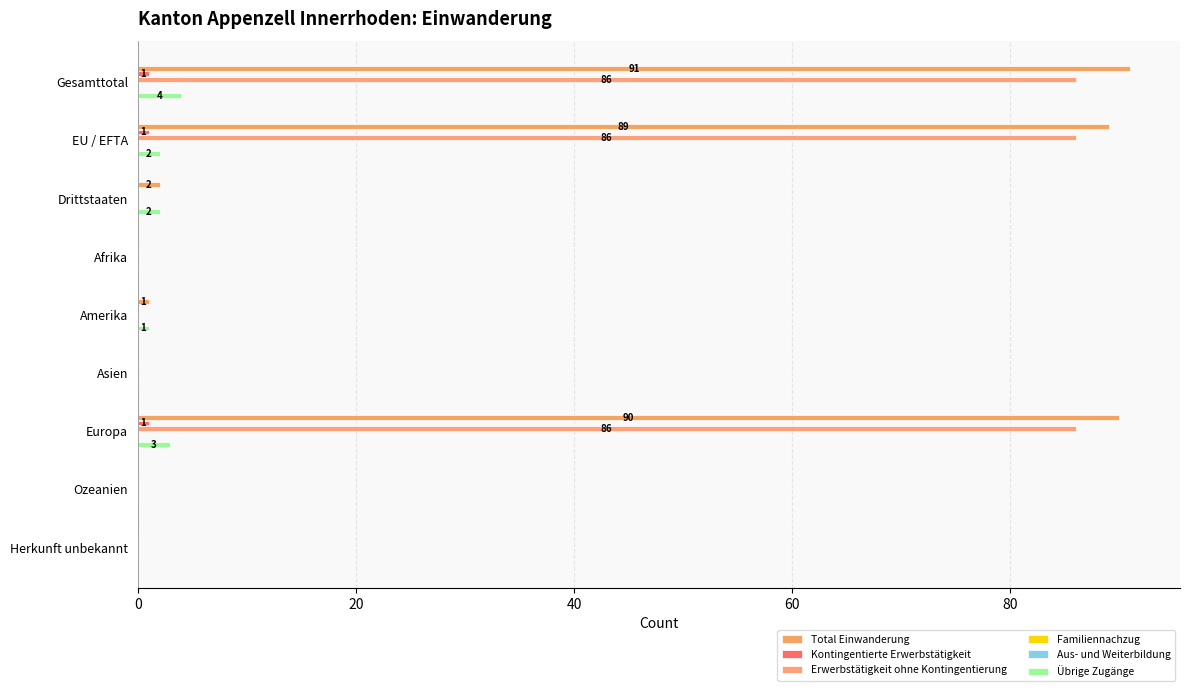

True or false: Erwerbstätigkeit ohne Kontingentierung has a value of 0.0 at Afrika.

True